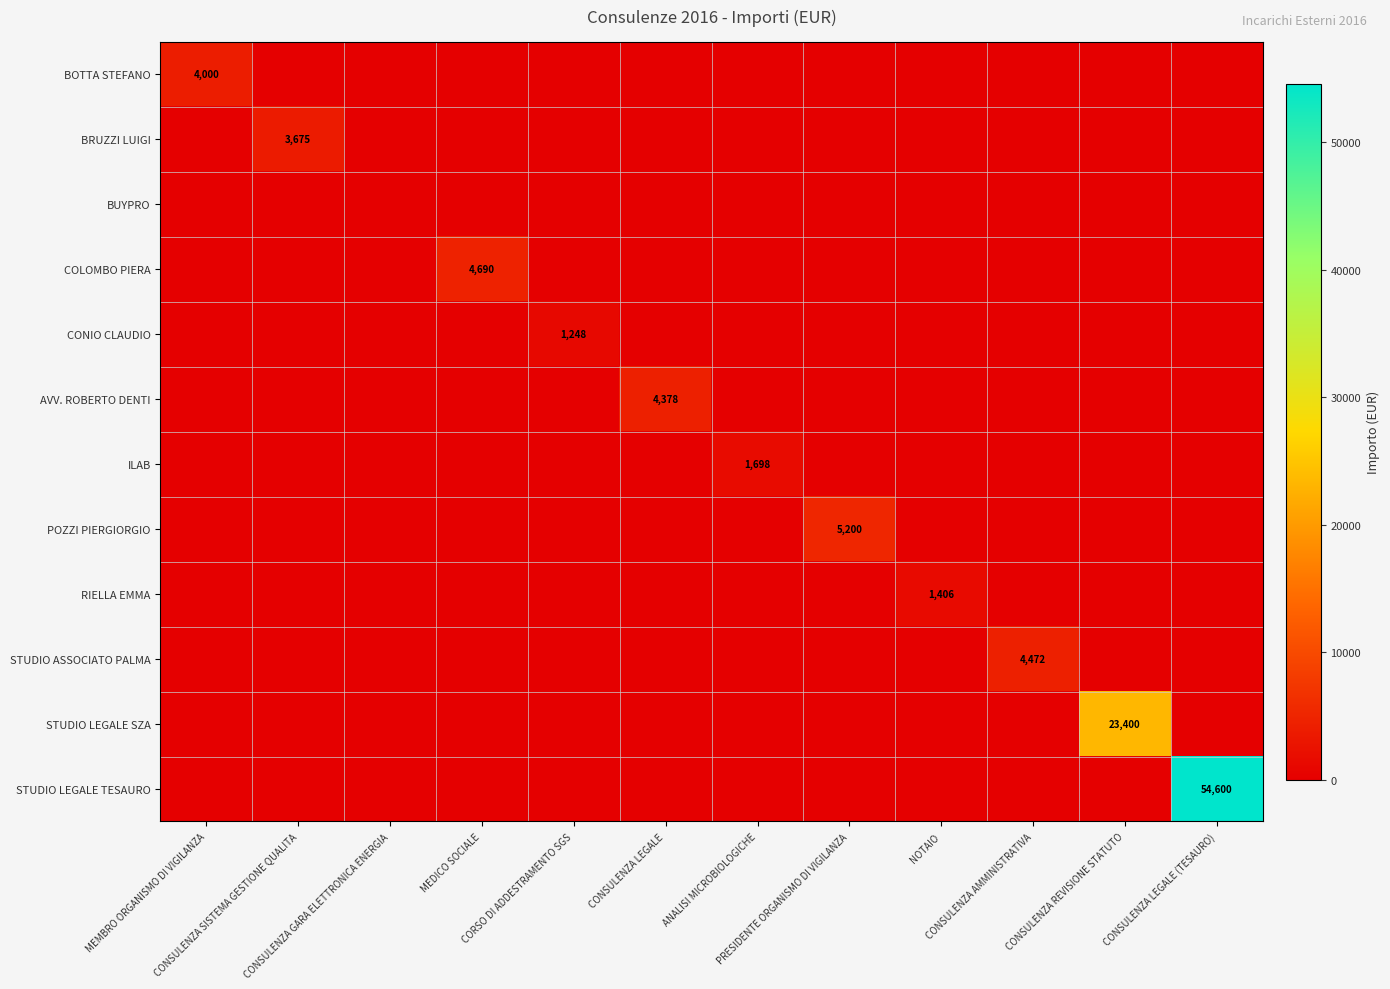

The POZZI PIERGIORGIO series shows -3412.0 at CONSULENZA GARA ELETTRONICA ENERGIA. True or false?

False